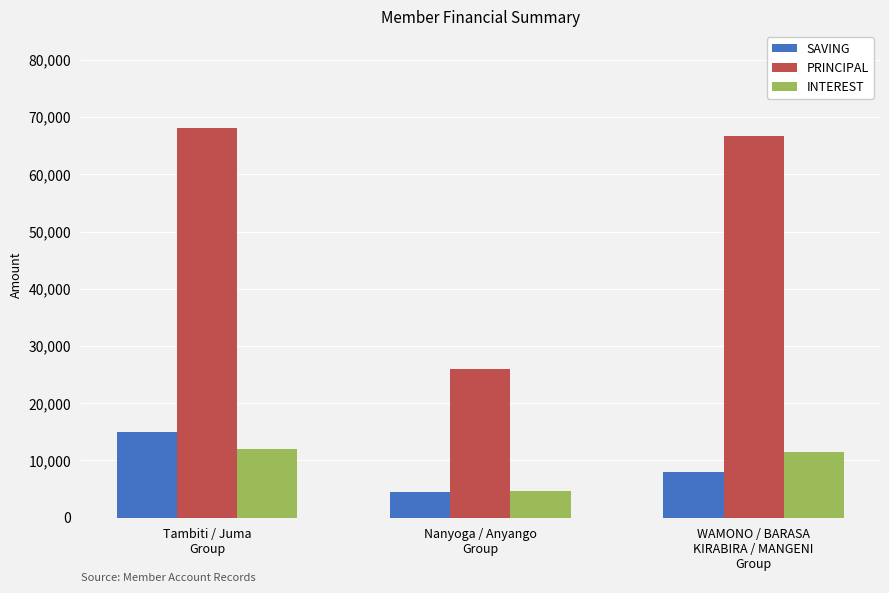

Where does the PRINCIPAL series first go above 66600?

Tambiti / Juma
Group